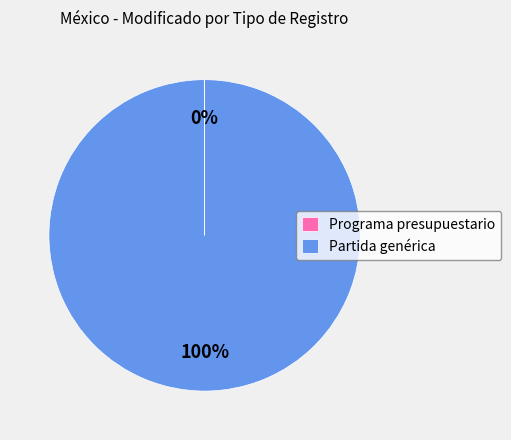

The Partida genérica slice represents 100% of the pie. True or false?

True